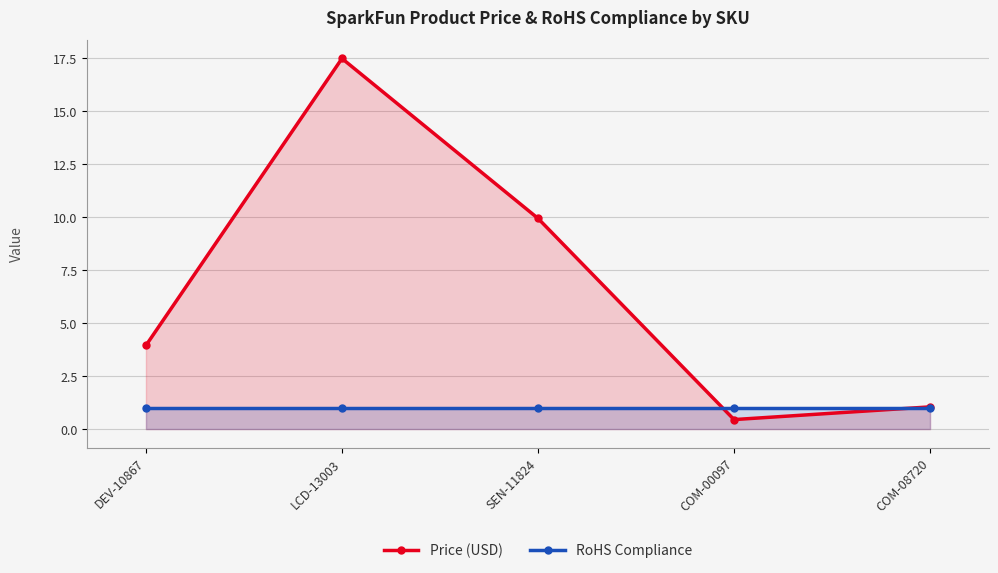

True or false: RoHS Compliance has a value of 0.6 at LCD-13003.

False